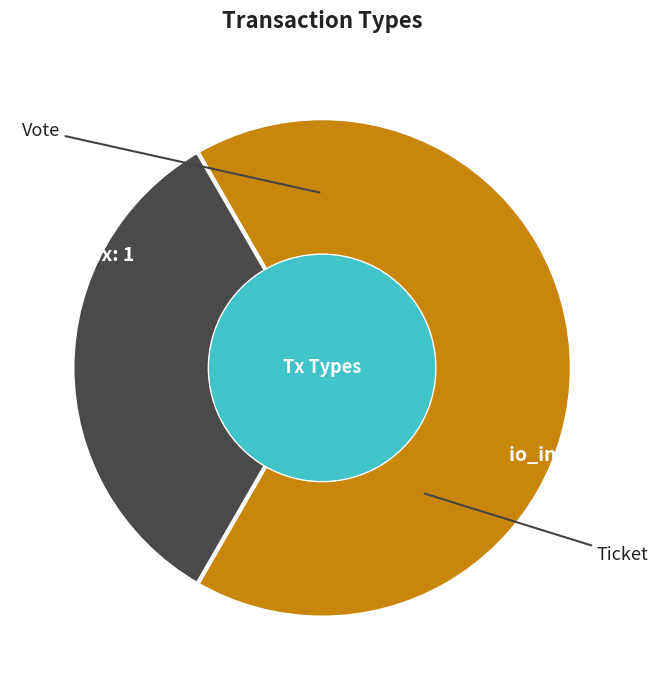

Which has a higher value, Vote or Ticket?

Vote